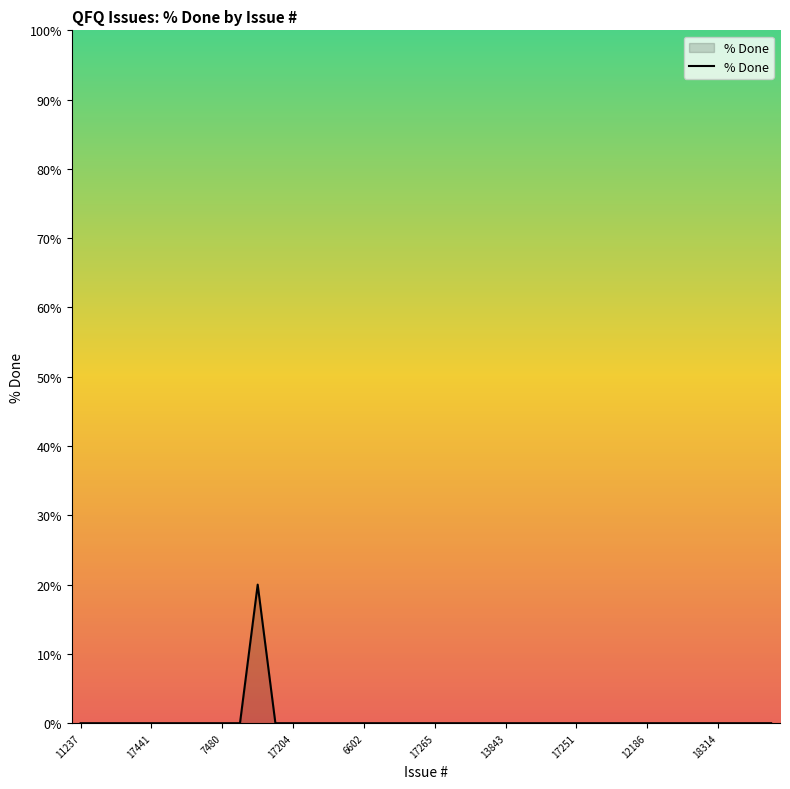

Does the chart have visible grid lines?

No